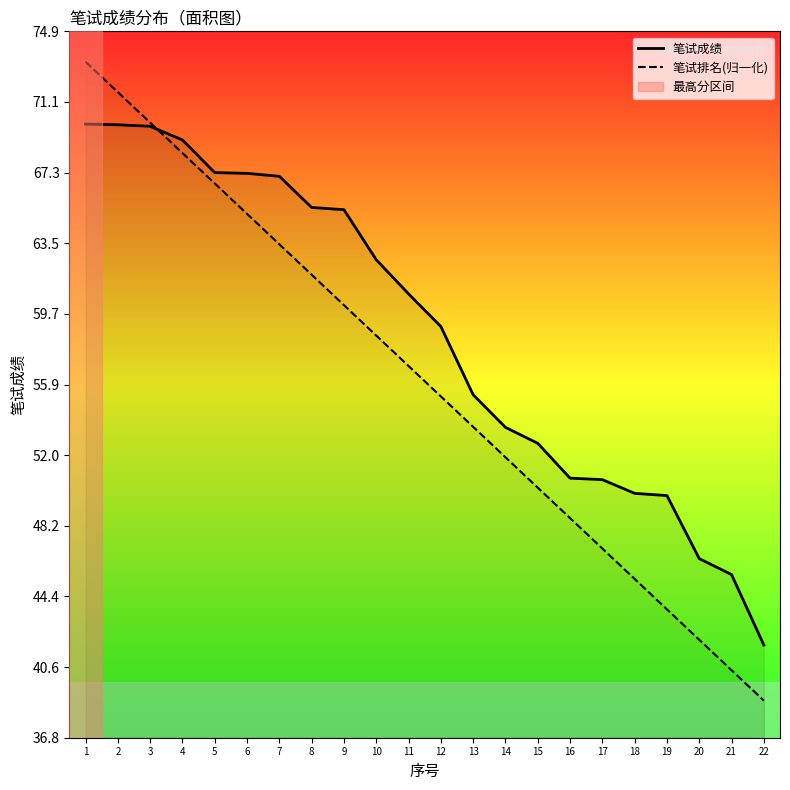

Rank the series by their average value, from lowest to highest.

笔试排名(归一化), 笔试成绩